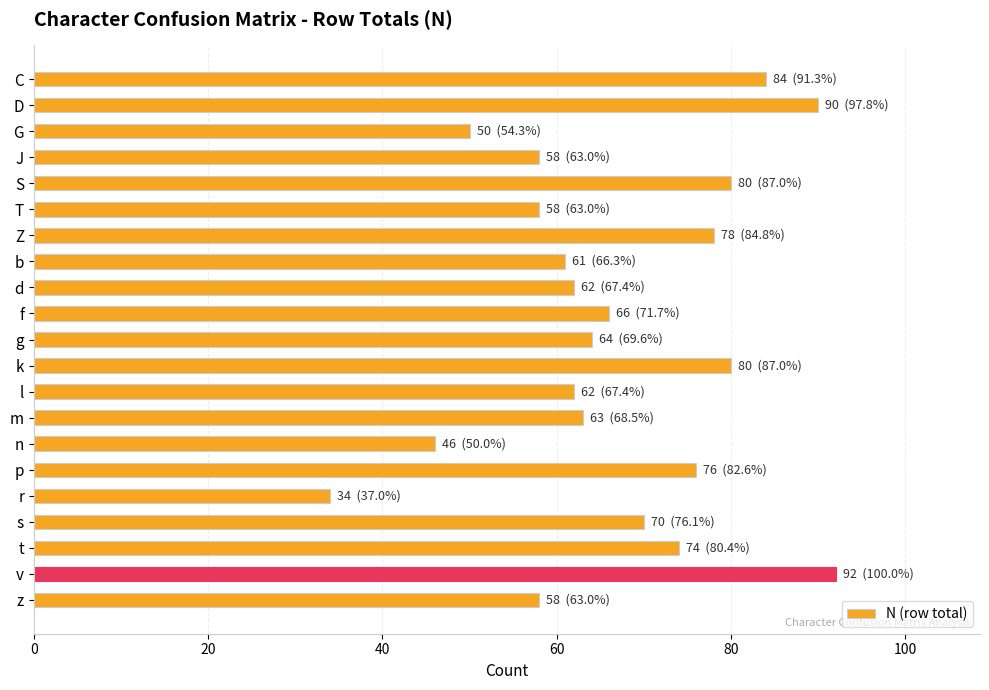

What is the change in value from g to t?

+10